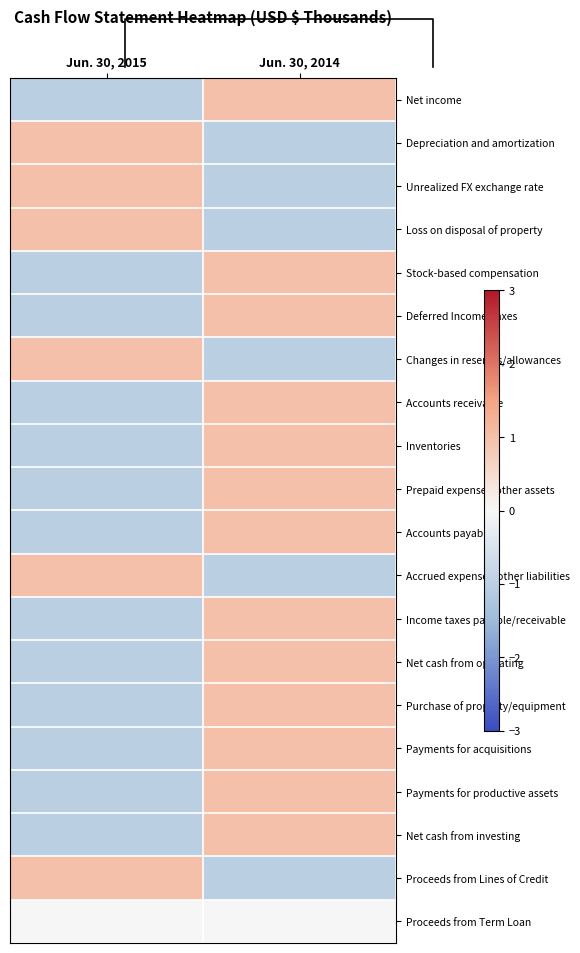

At Jun. 30, 2015, list the series in order from smallest to largest.

Net income, Stock-based compensation, Deferred Income Taxes, Accounts receivable, Inventories, Prepaid expenses/other assets, Accounts payable, Income taxes payable/receivable, Net cash from operating, Purchase of property/equipment, Payments for acquisitions, Payments for productive assets, Net cash from investing, Proceeds from Term Loan, Depreciation and amortization, Unrealized FX exchange rate, Loss on disposal of property, Changes in reserves/allowances, Accrued expenses/other liabilities, Proceeds from Lines of Credit